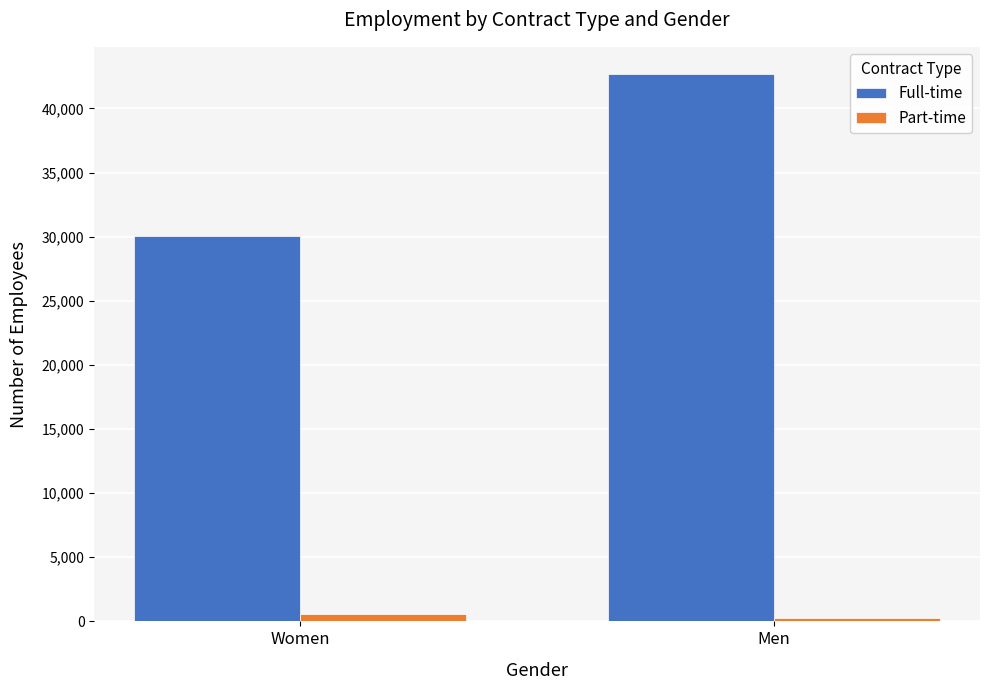

List the labels in order of Part-time value, largest first.

Women, Men